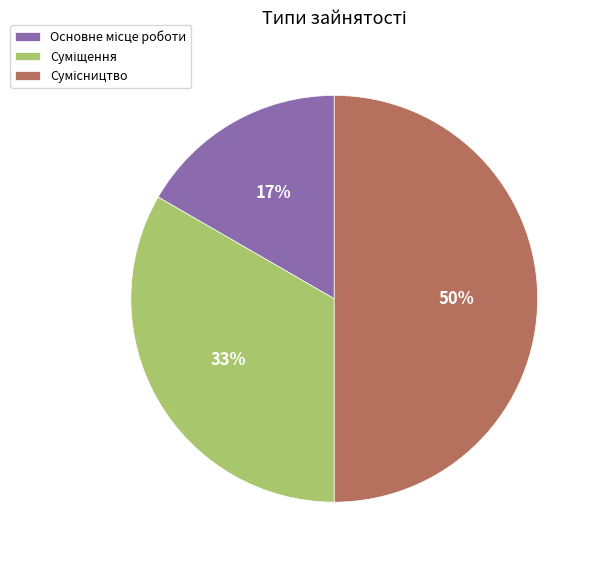

To the nearest percent, what is the average slice percentage?

33%